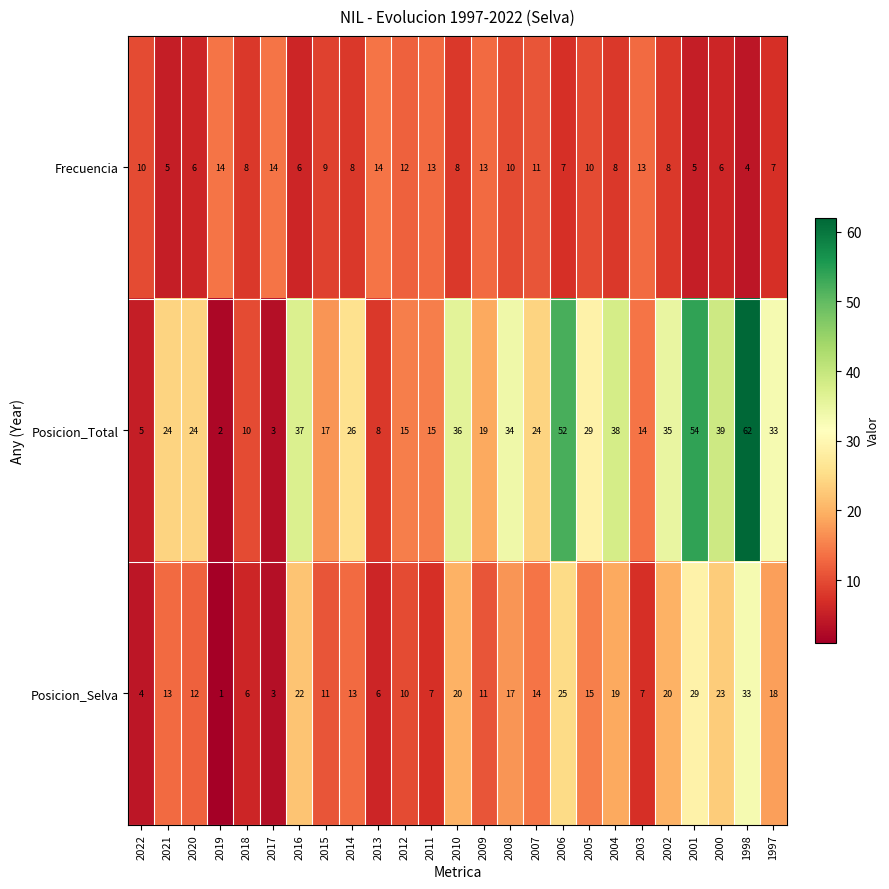

Which series has the largest total across all categories?

Posicion_Total